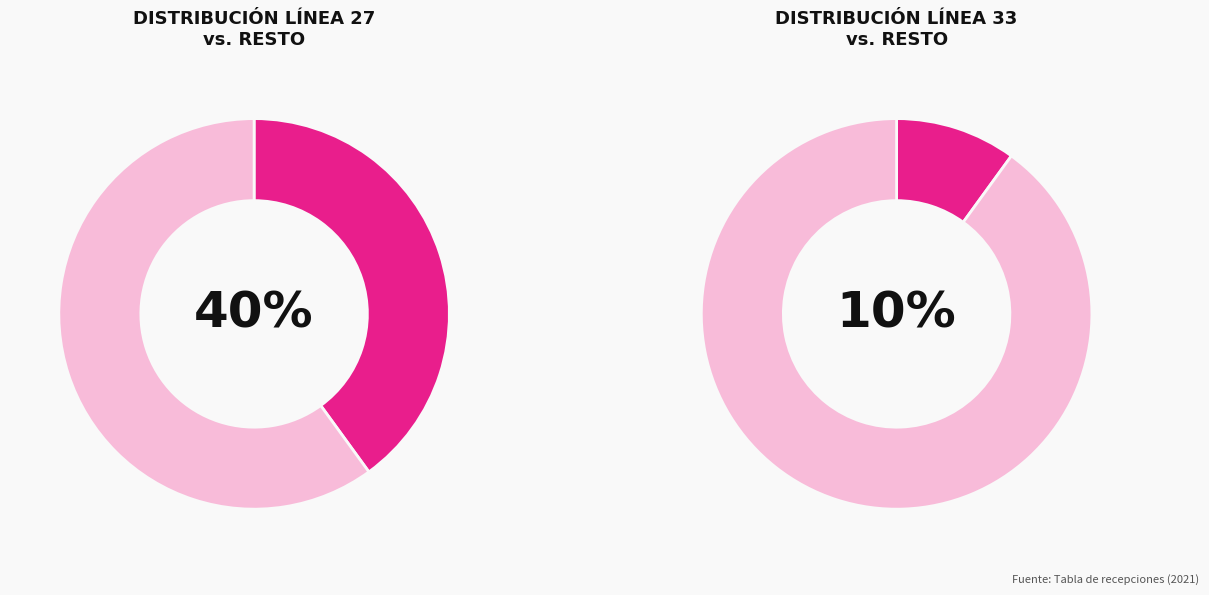

How many segments does this pie chart have?

4